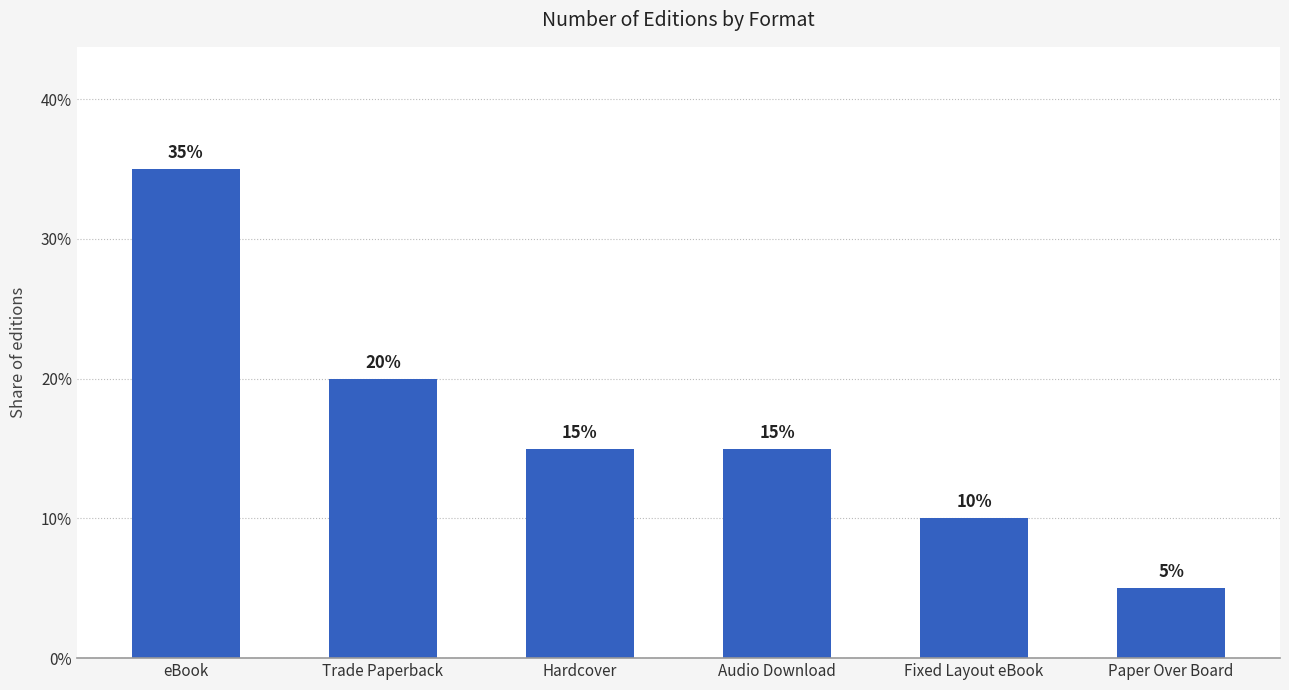

At which label does the data first exceed 15?

eBook